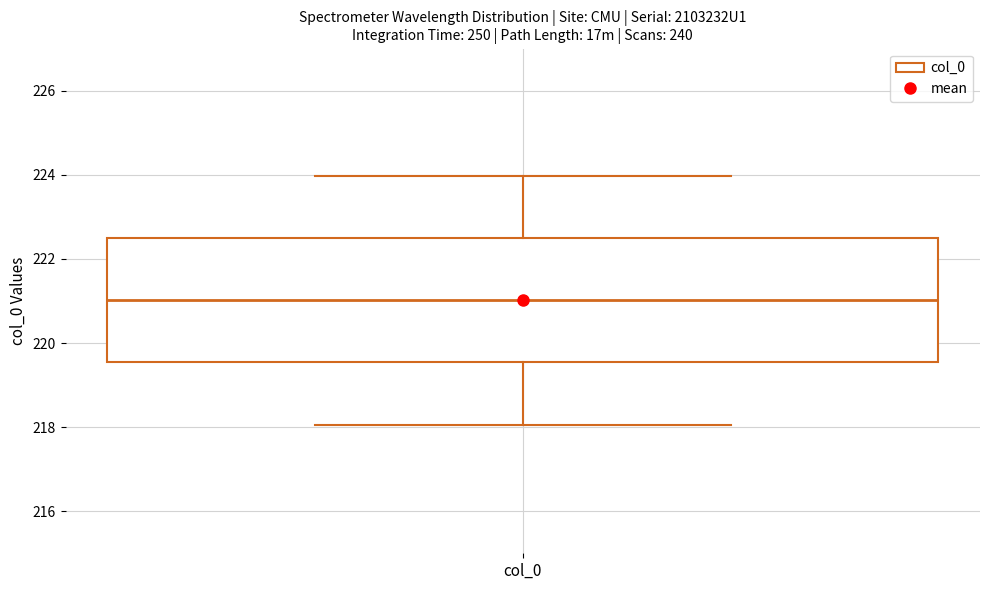

Transcribe this box plot: give where the median line is, the range the box spans, and where the two whiskers end, as read against the y-axis. The values are not printed on the chart, so give them approximately, as read against the axis.

median 221.0, box 219.6 to 222.6, whiskers 218.0 to 224.0